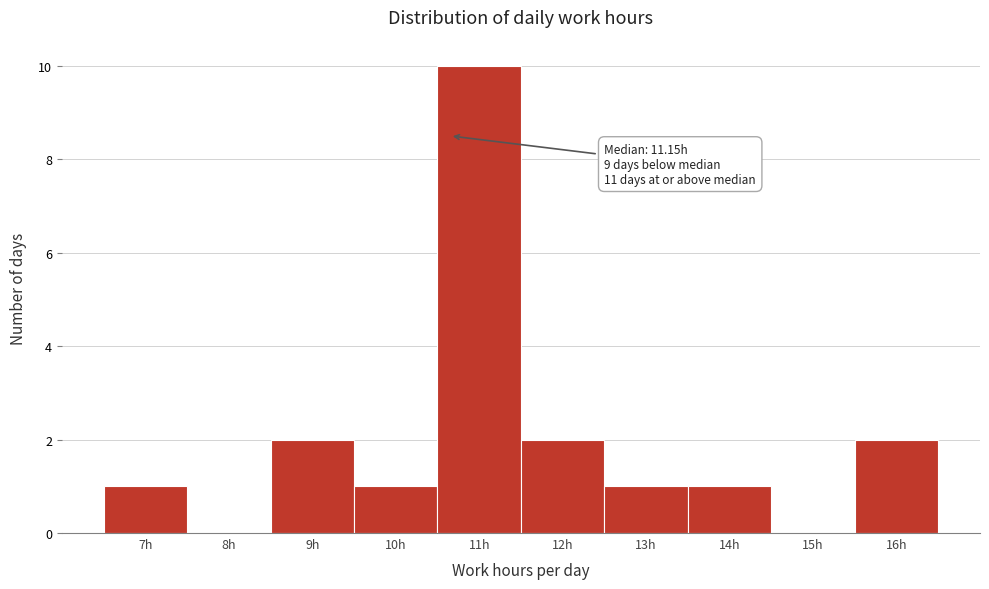

Reading right to left, what are all the values shown in this chart?

16h=2	15h=0	14h=1	13h=1	12h=2	11h=10	10h=1	9h=2	8h=0	7h=1